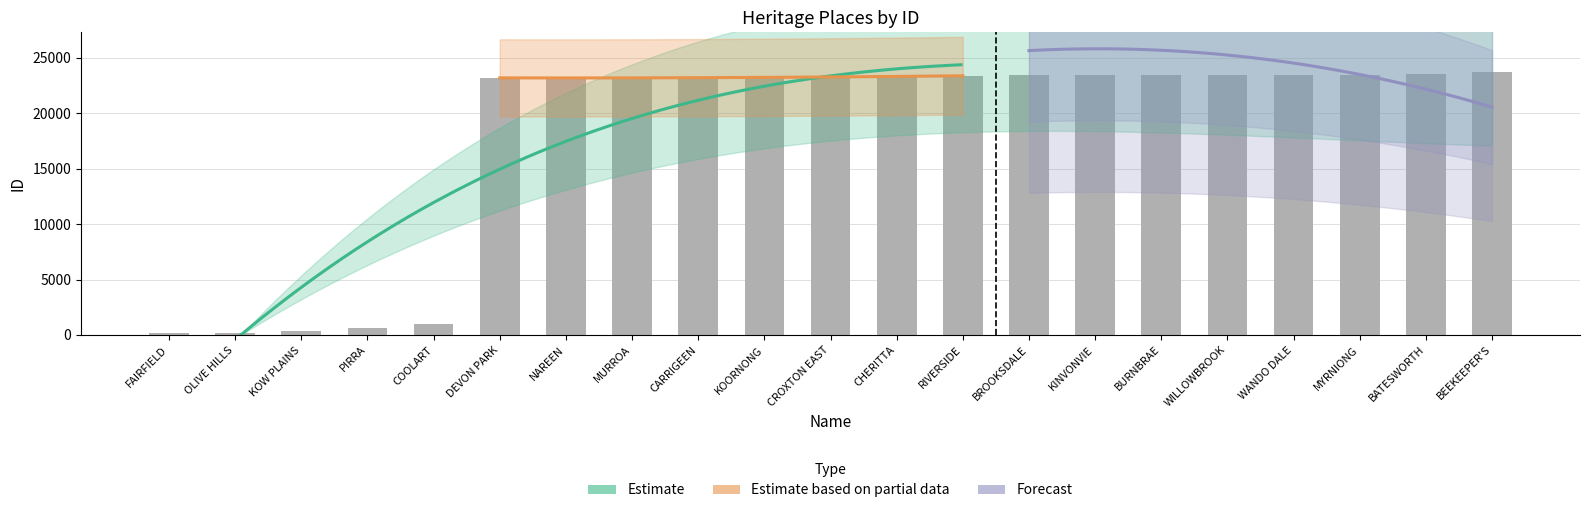

Approximately how many times larger is the value at RIVERSIDE compared to WANDO DALE?

1.0